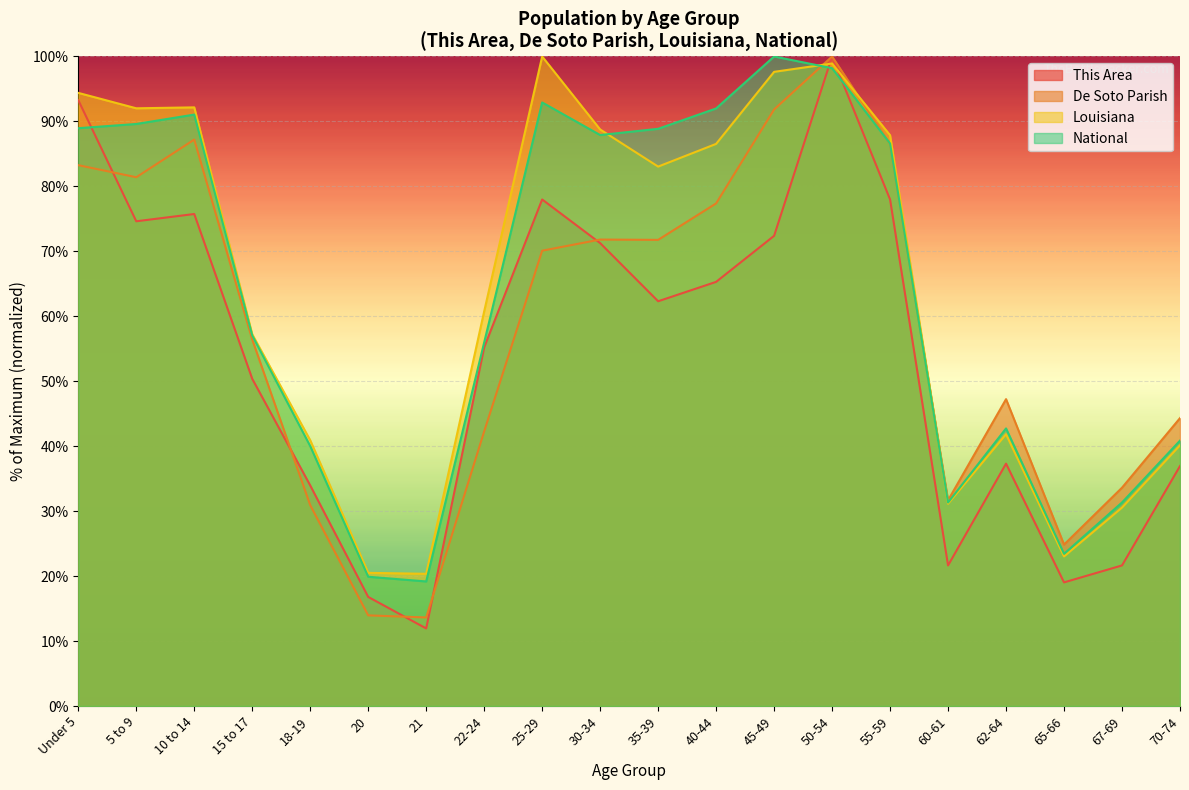

What are all the series names shown in the legend?

This Area, De Soto Parish, Louisiana, National